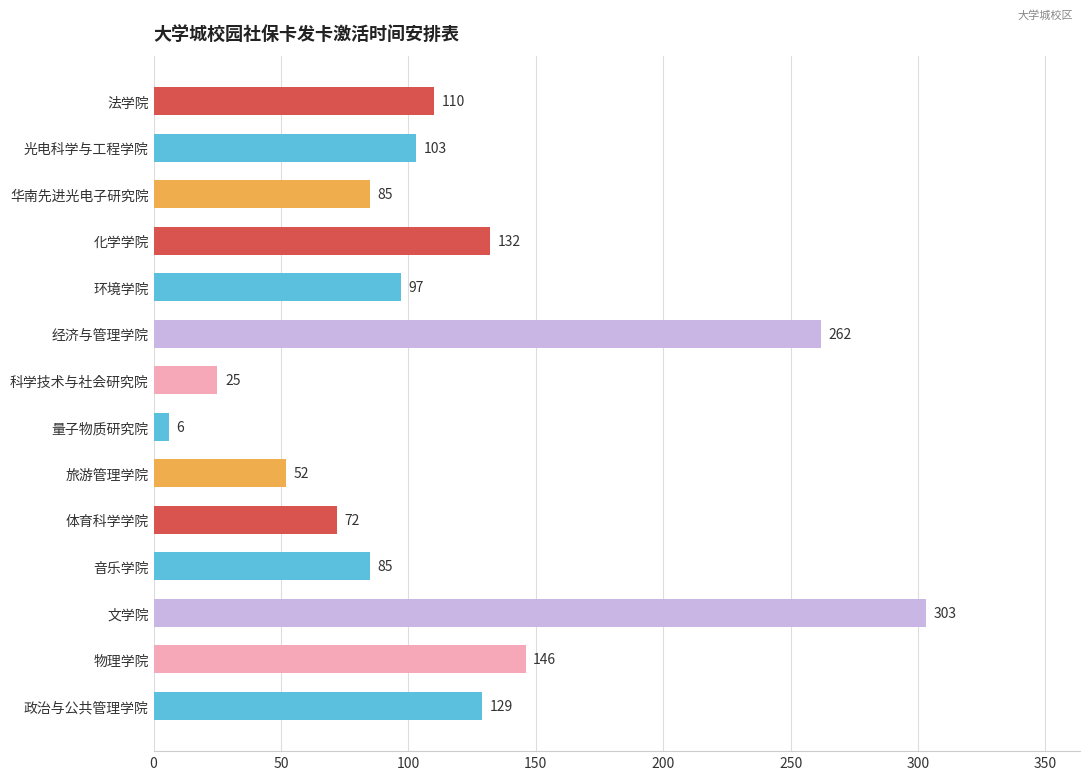

At which label is the value closest to 154?

物理学院